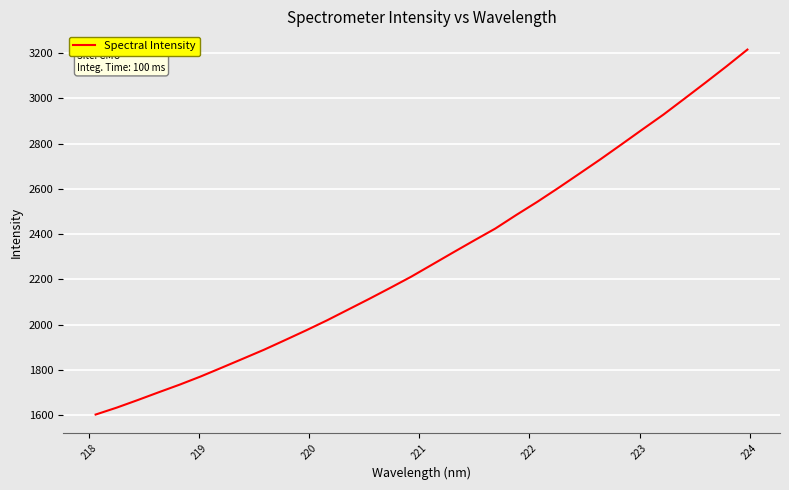

What is the maximum value shown in the chart?

3215.6